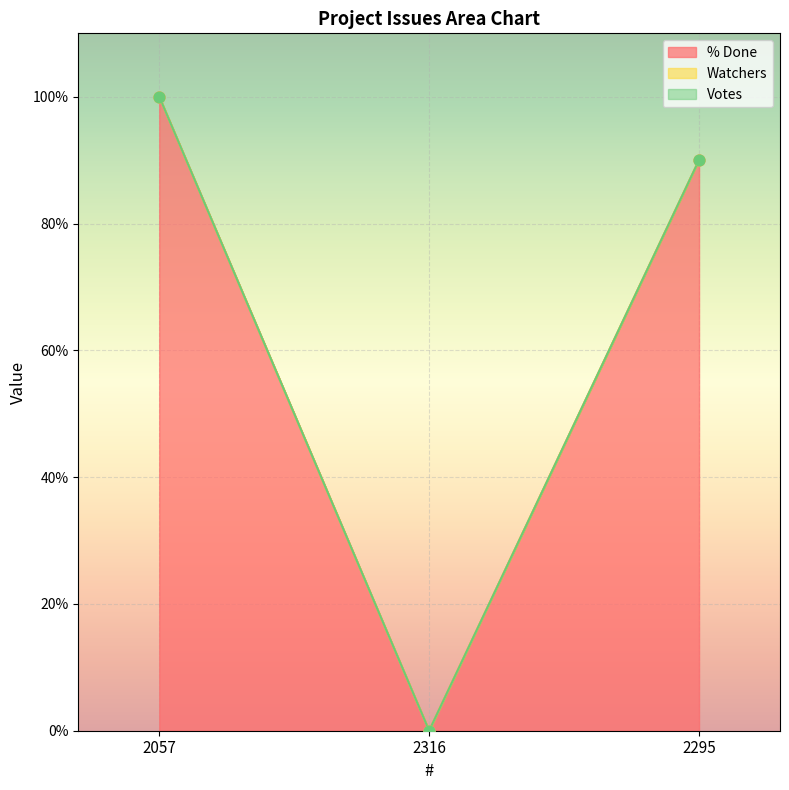

What is the total value across all series at 2057?

100